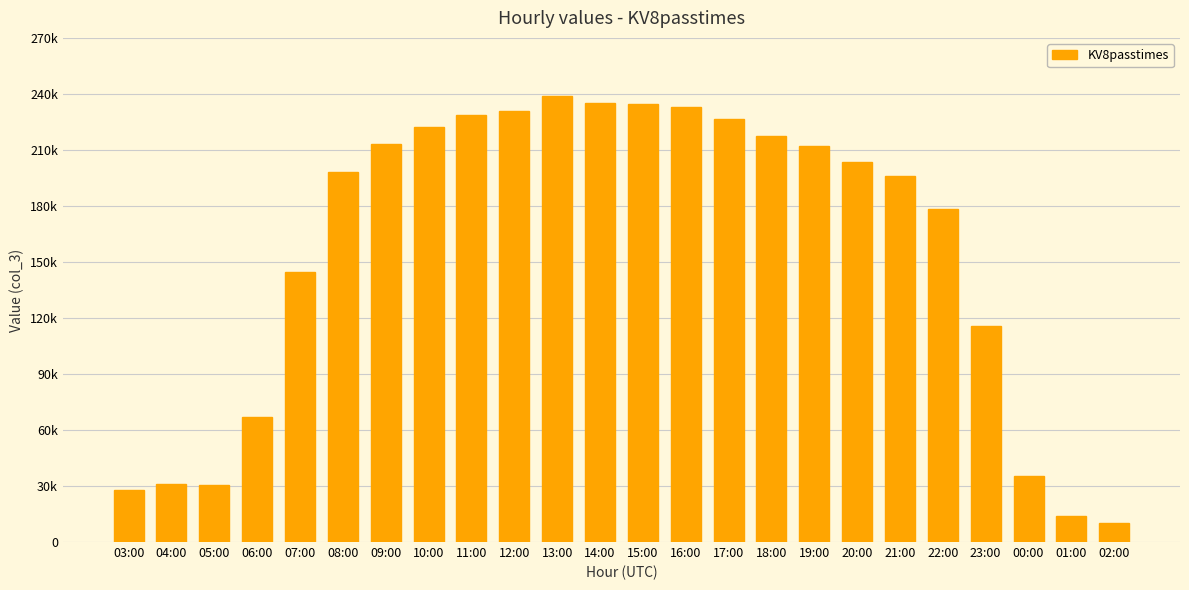

What is the label of the 20th bar from the right?

07:00